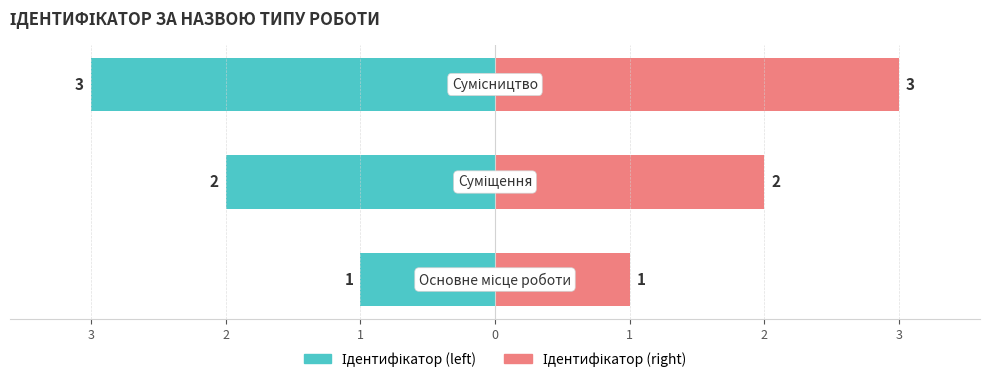

At how many categories does at least one series exceed -2?

3